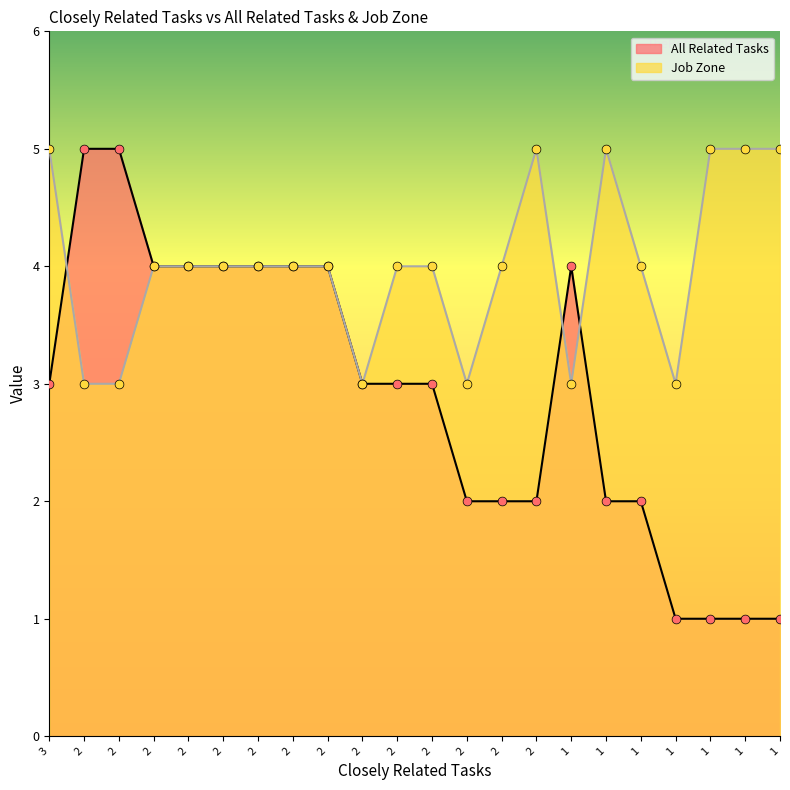

Which series reaches the minimum Y coordinate?

All Related Tasks